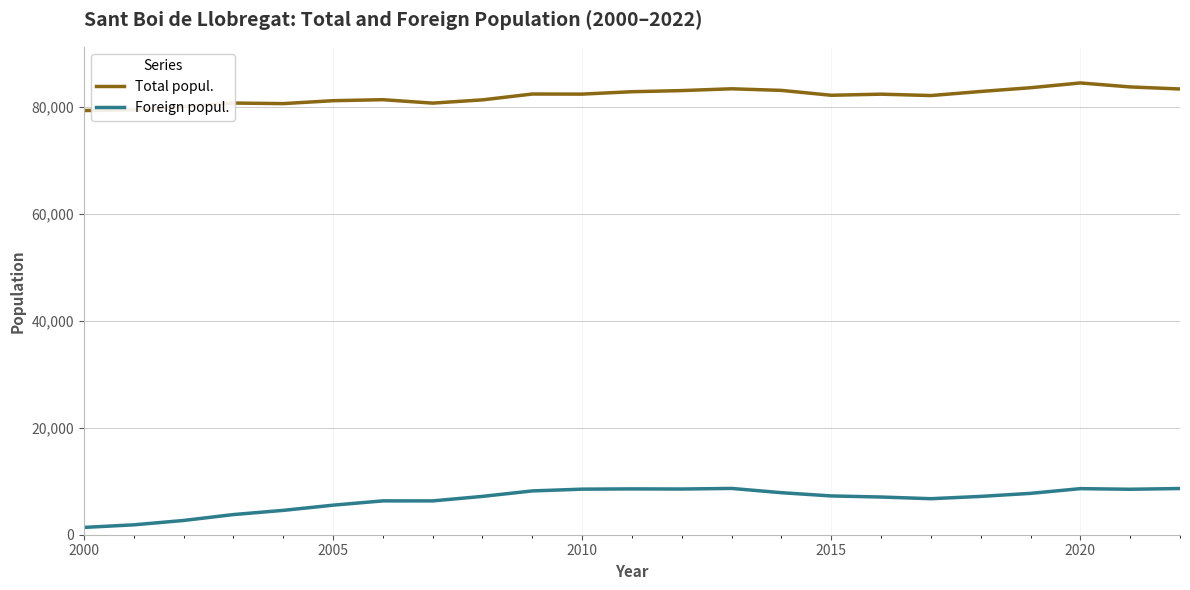

True or false: Total popul. and Foreign popul. intersect in this chart.

False